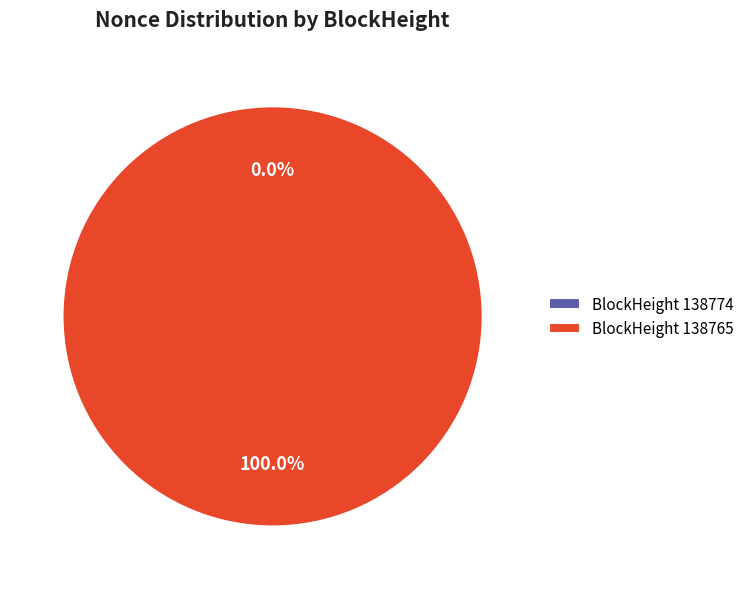

Rank the categories by value from lowest to highest.

138774, 138765